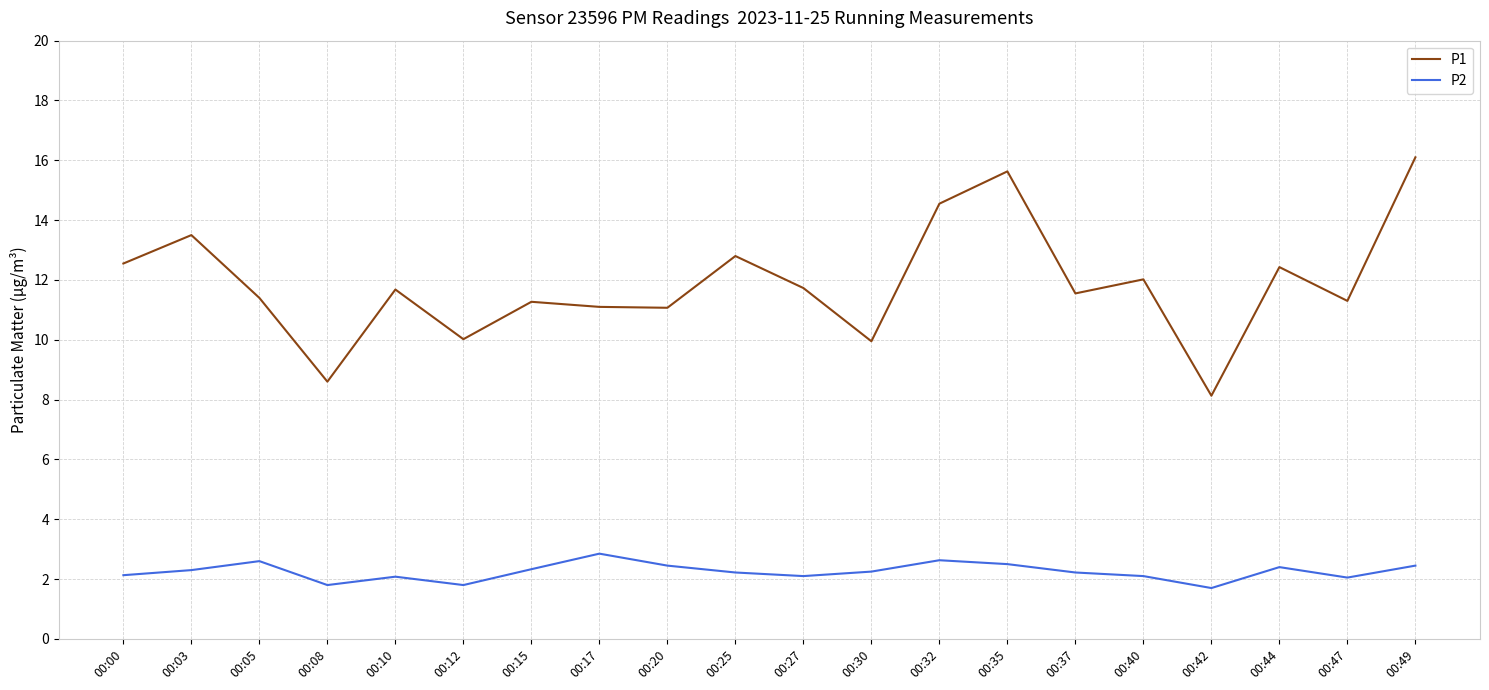

Where is the first local maximum for P1?

00:03